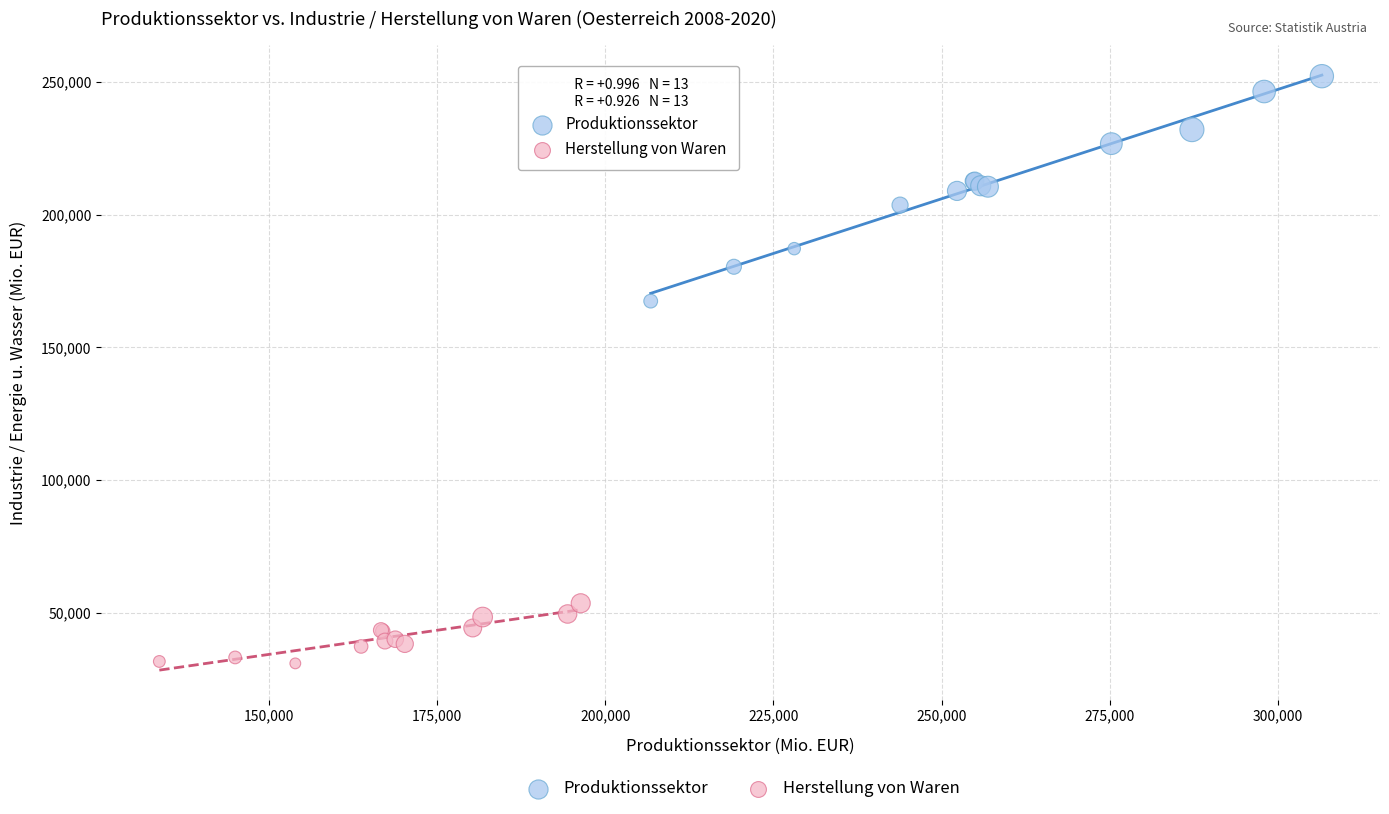

Which series has the widest spread of Y values?

Produktionssektor